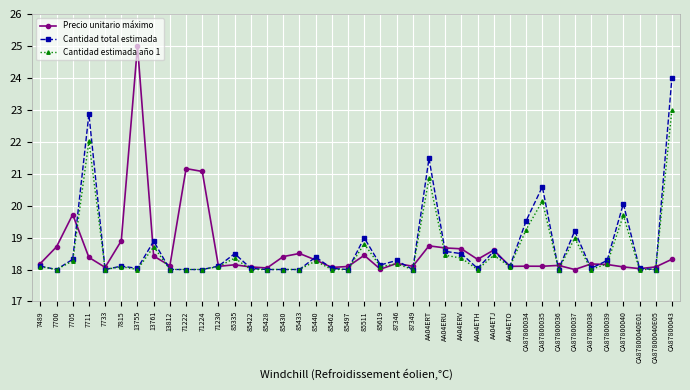

What position from the right is 87346?

18